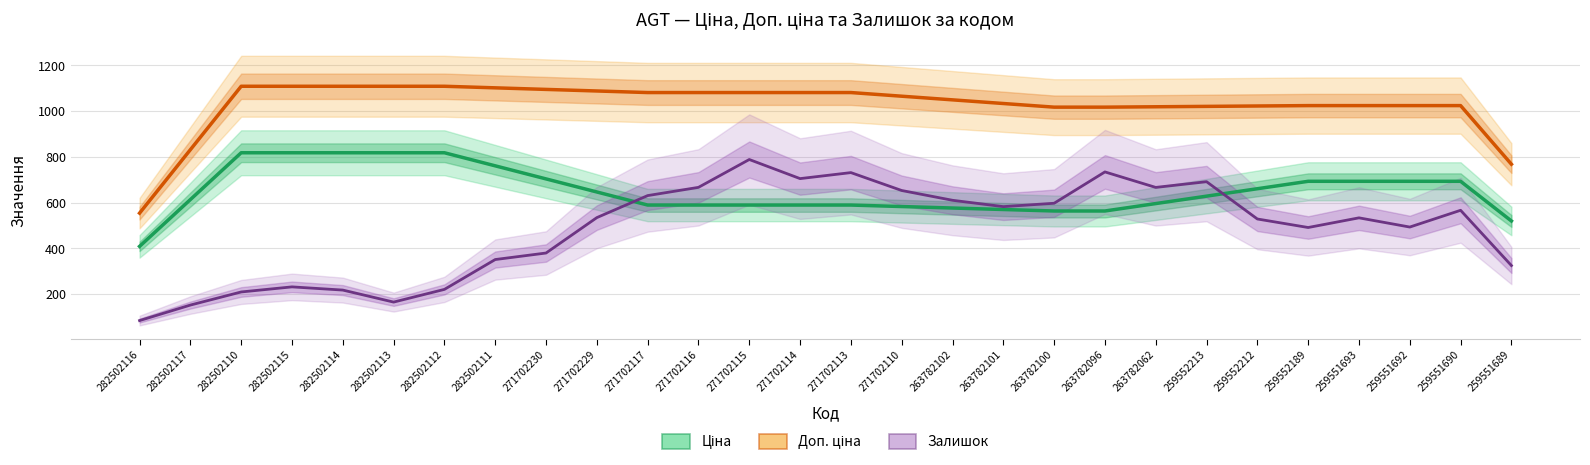

At how many categories does at least one series exceed 918?

25